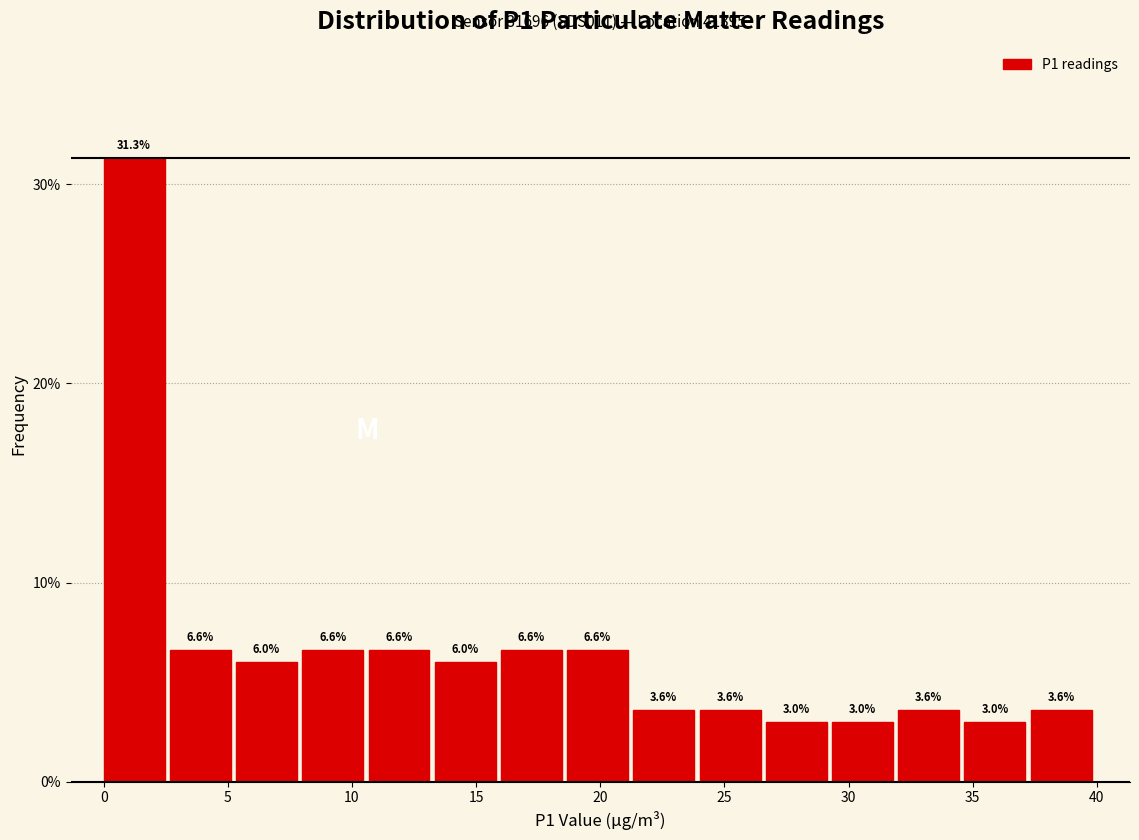

Over which range of the x-axis is the bar tallest?

0.0 to 2.5